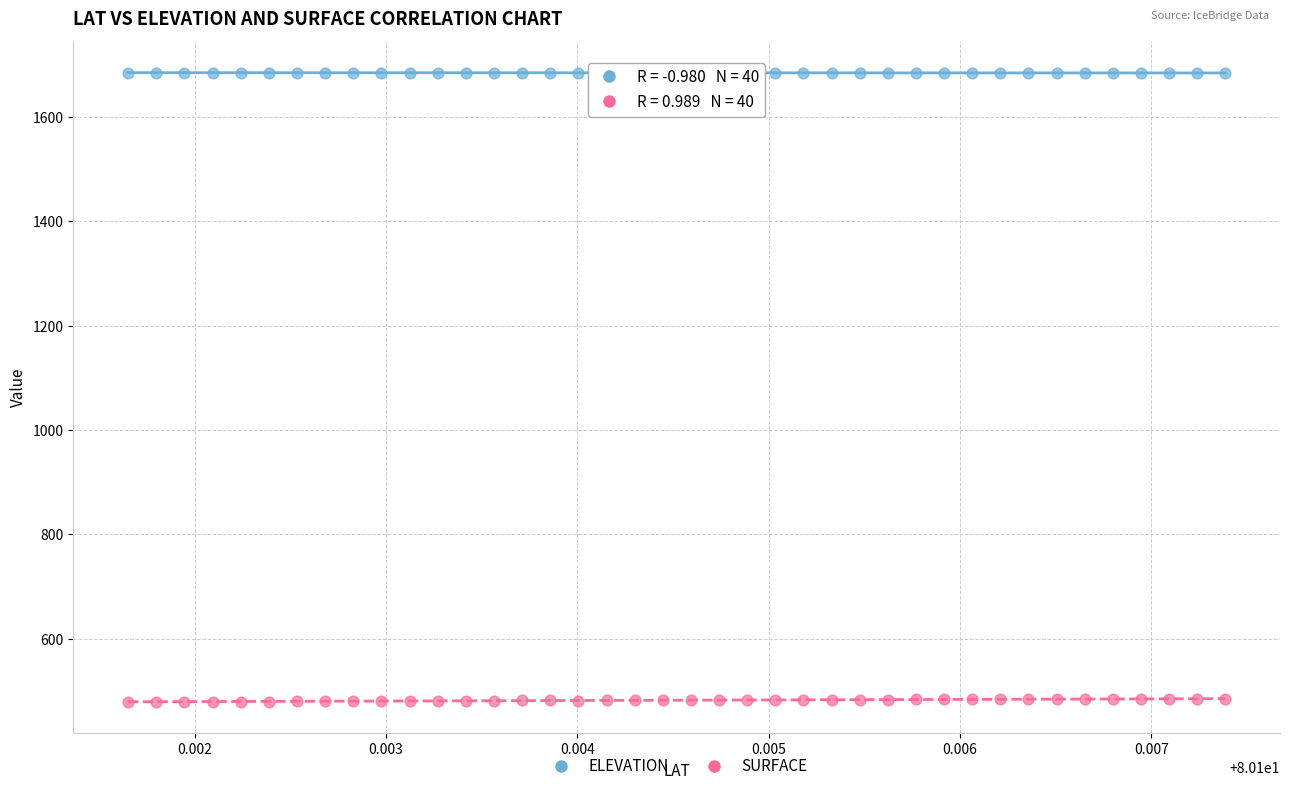

Which series contains the lowest Y value?

SURFACE